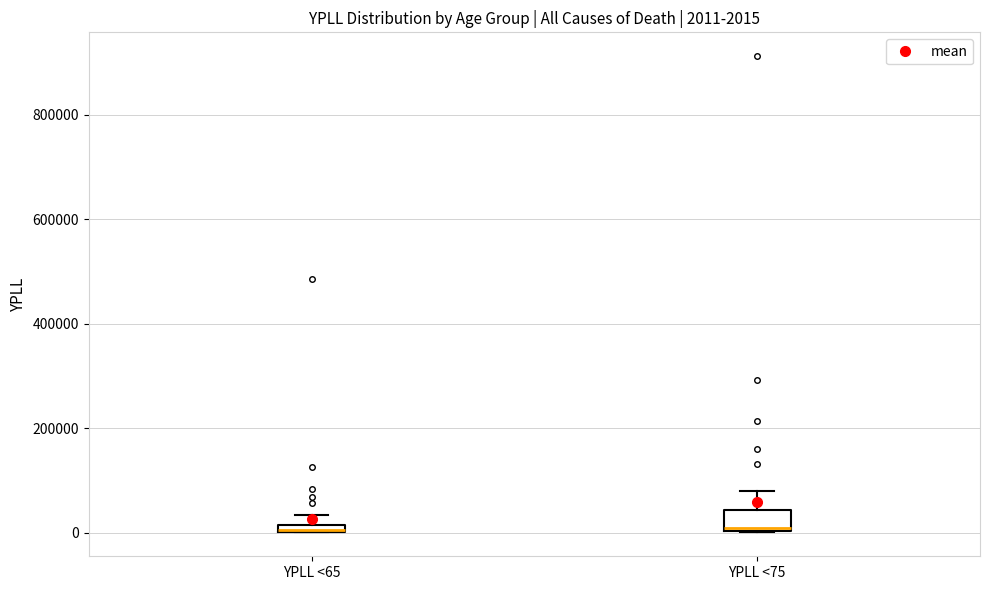

Comparing the boxes themselves (not the whiskers), which one is the tallest?

YPLL <75